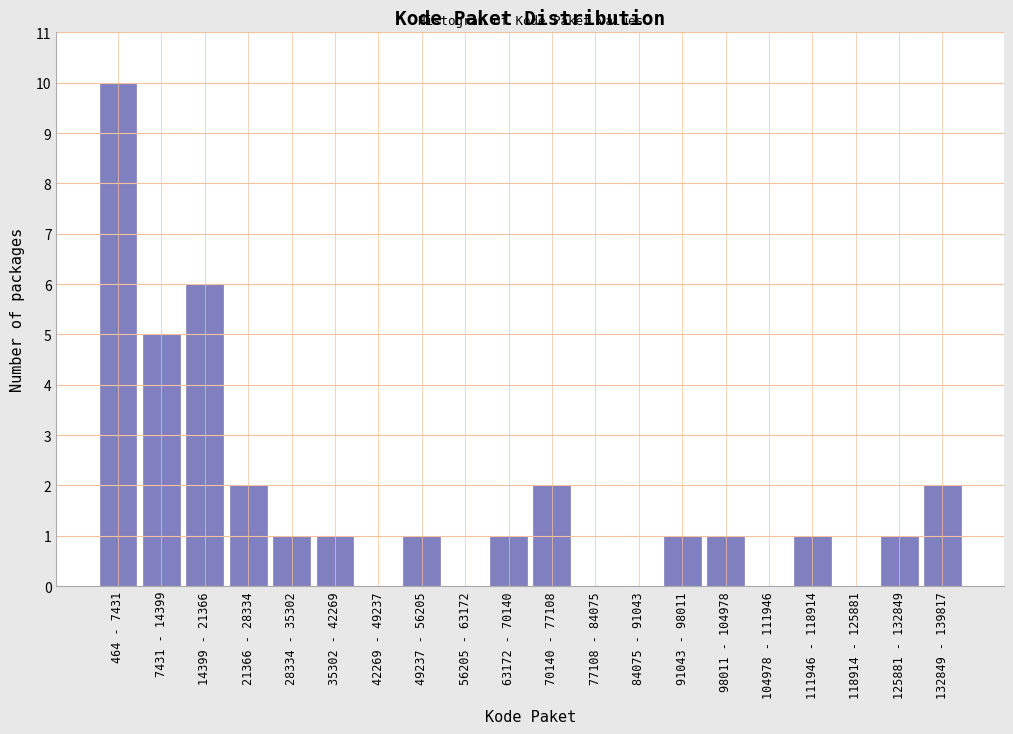

Reading left to right, list all the values displayed in this chart.

464 - 7431=10	7431 - 14399=5	14399 - 21366=6	21366 - 28334=2	28334 - 35302=1	35302 - 42269=1	42269 - 49237=0	49237 - 56205=1	56205 - 63172=0	63172 - 70140=1	70140 - 77108=2	77108 - 84075=0	84075 - 91043=0	91043 - 98011=1	98011 - 104978=1	104978 - 111946=0	111946 - 118914=1	118914 - 125881=0	125881 - 132849=1	132849 - 139817=2